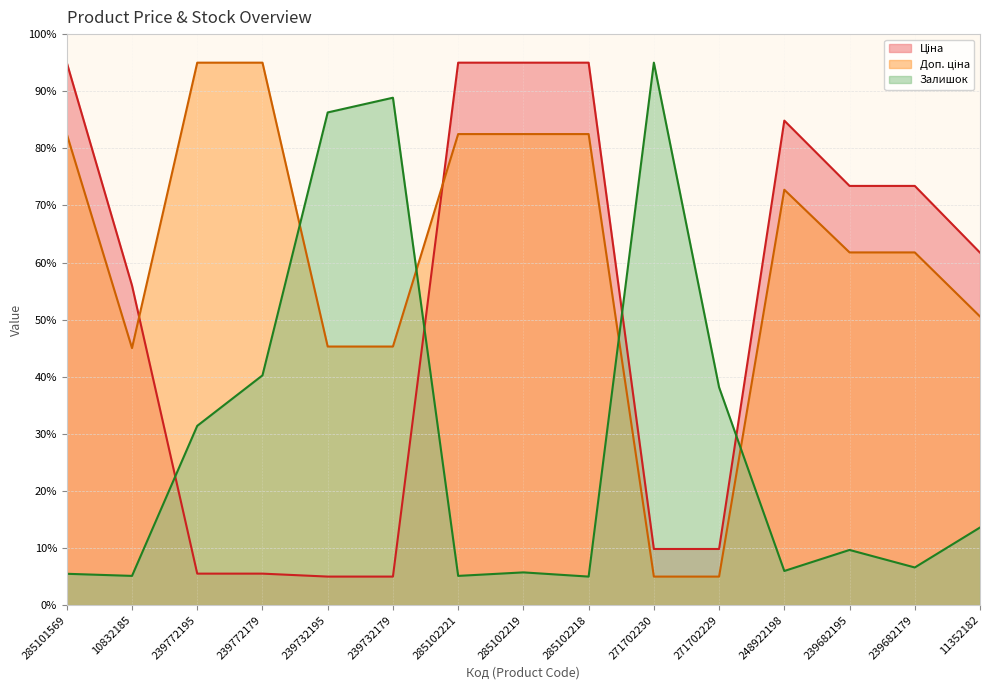

What position from the right is 239772195?

13